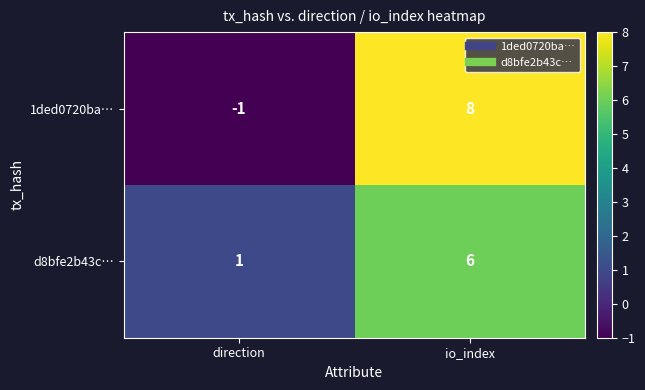

Which series has the largest range (max minus min)?

1ded0720ba…